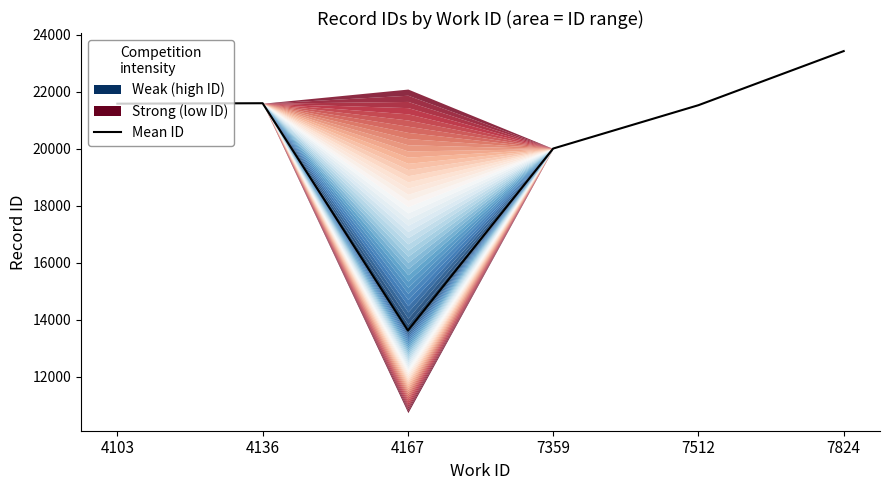

Rank the categories by value from highest to lowest.

7824, 4136, 4103, 7512, 7359, 4167